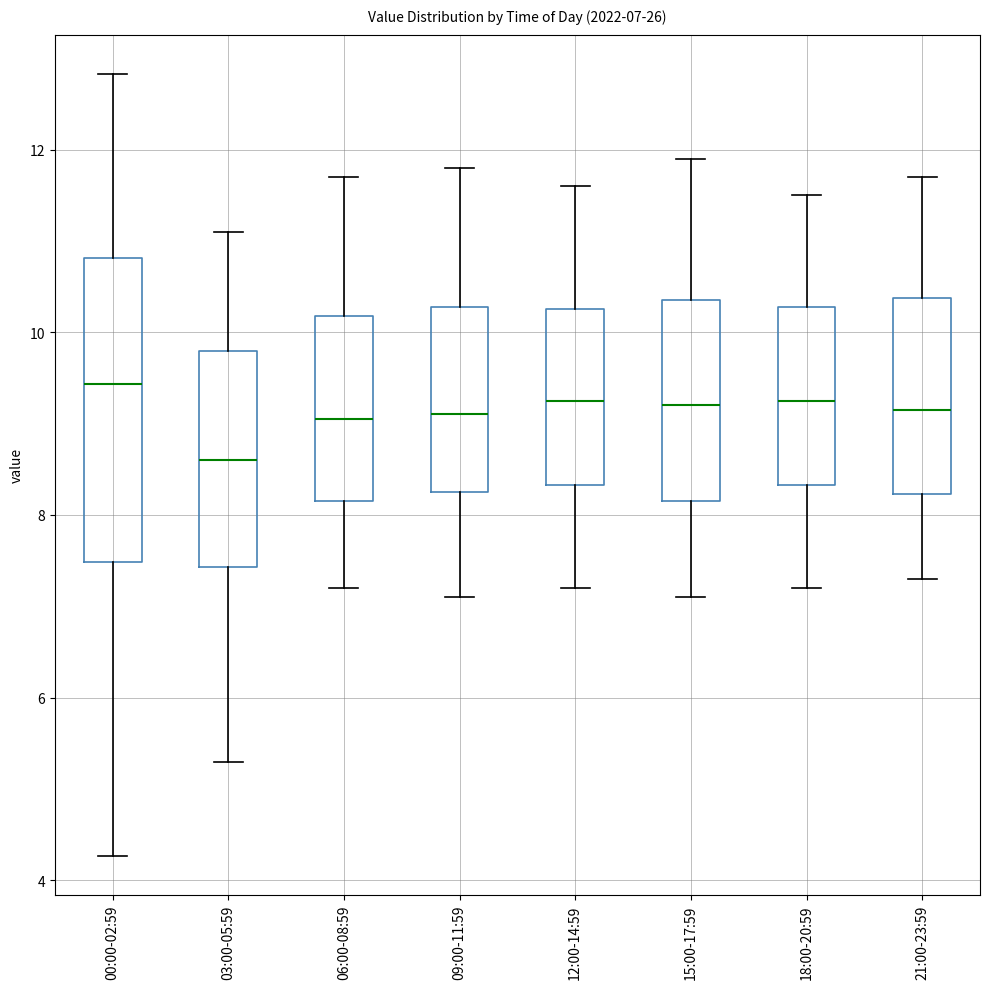

Which box has the lowest median line?

03:00-05:59